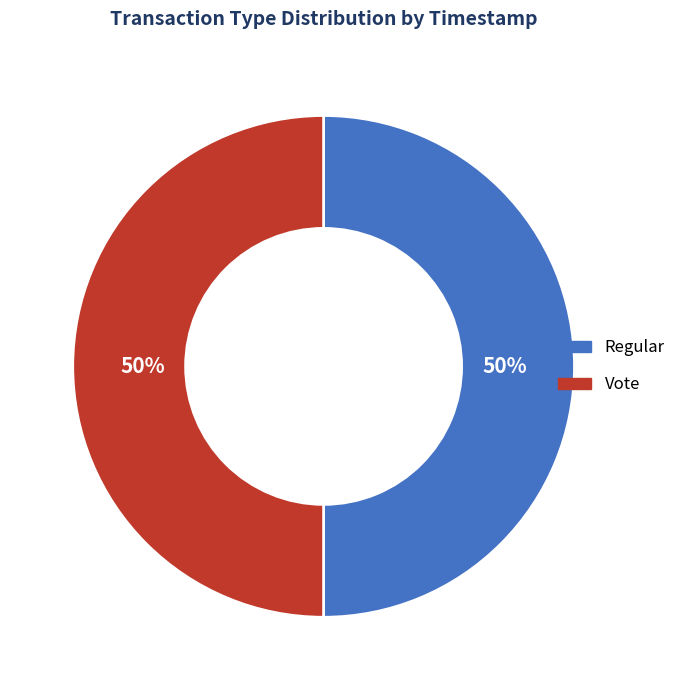

What is the ratio of the value at Vote to the value at Regular?

1.0